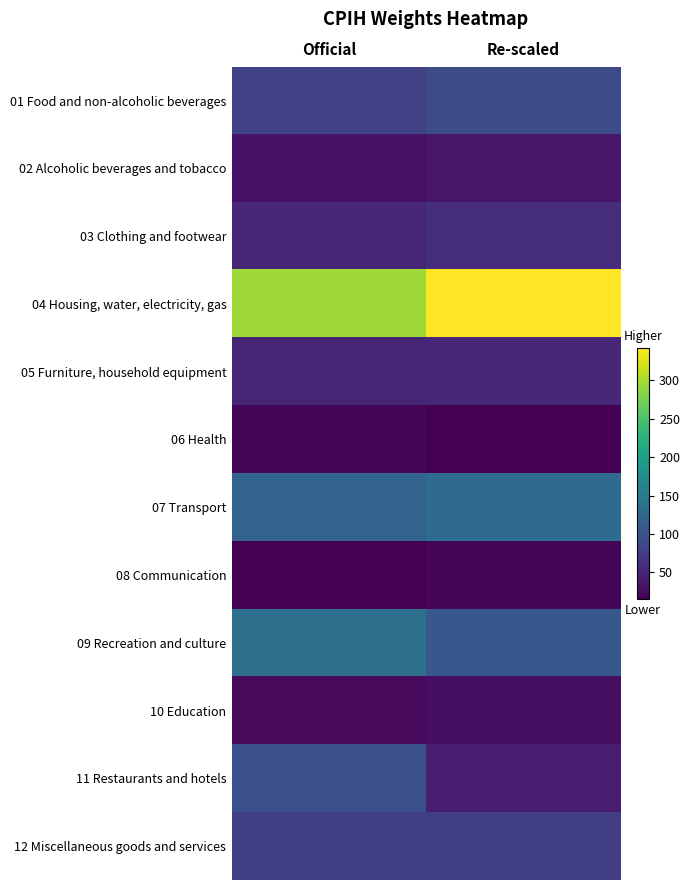

Which series has the largest total across all categories?

04 Housing, water, electricity, gas